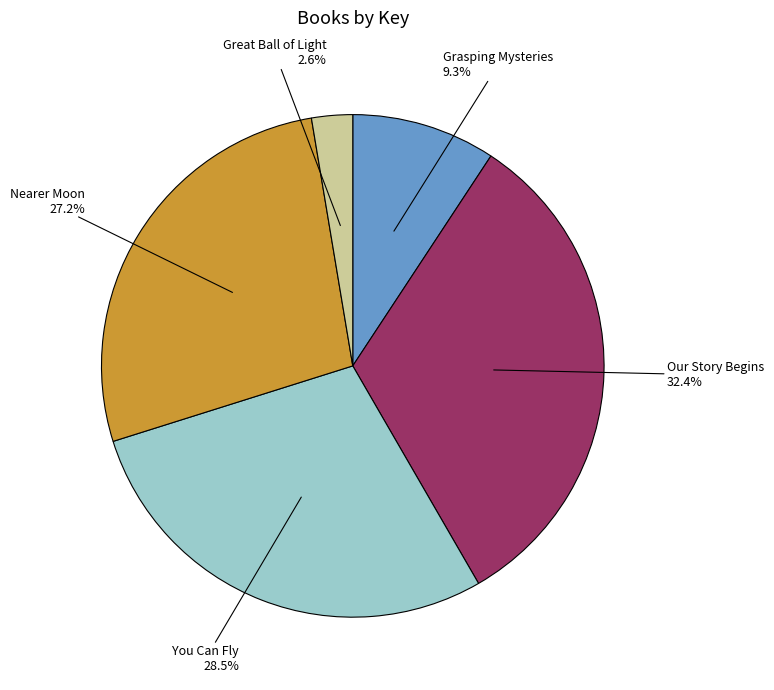

What is the smallest slice in the pie chart?

Great Ball of Light